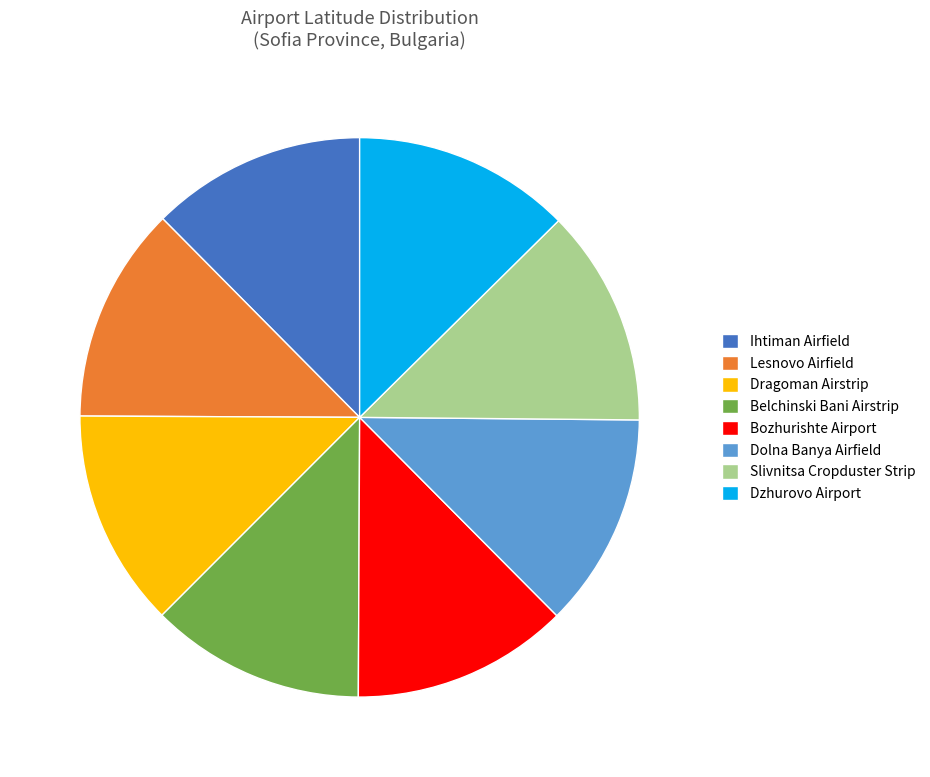

What is the ratio of the value at Dolna Banya Airfield to the value at Belchinski Bani Airstrip?

1.0